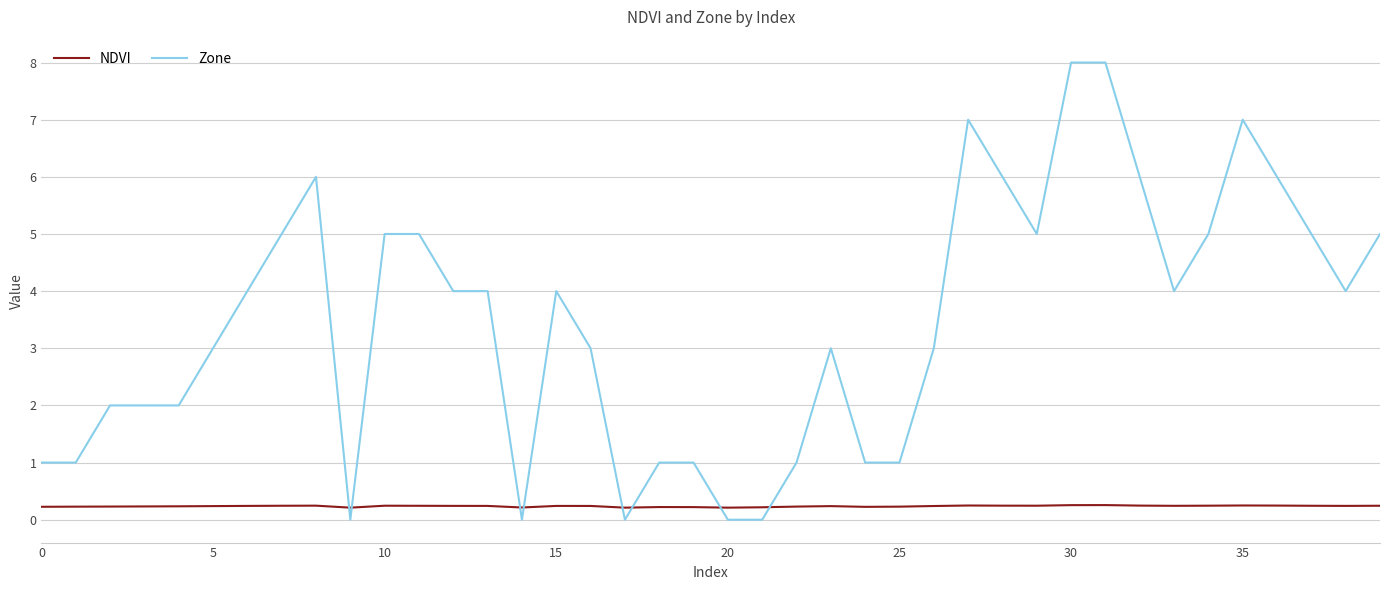

Is this an area chart (filled region under the line)?

No